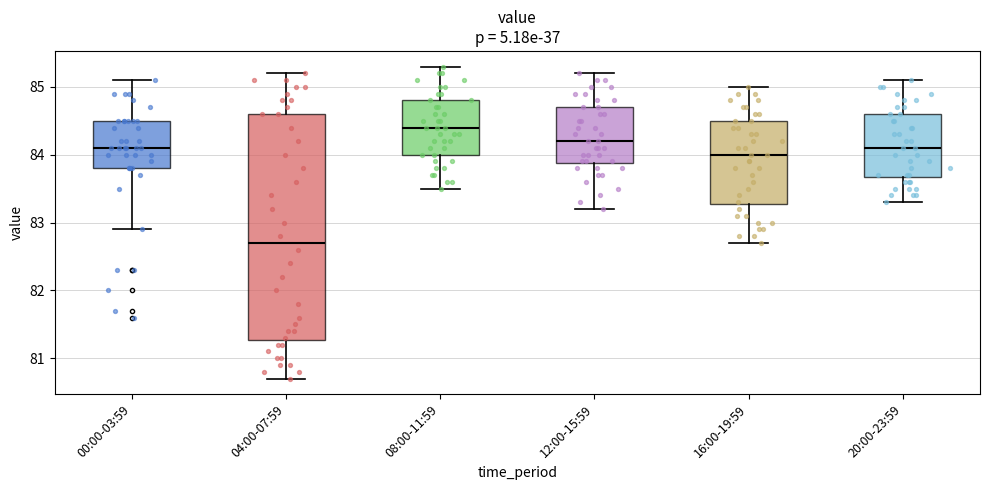

Which box has the lowest median line?

04:00-07:59